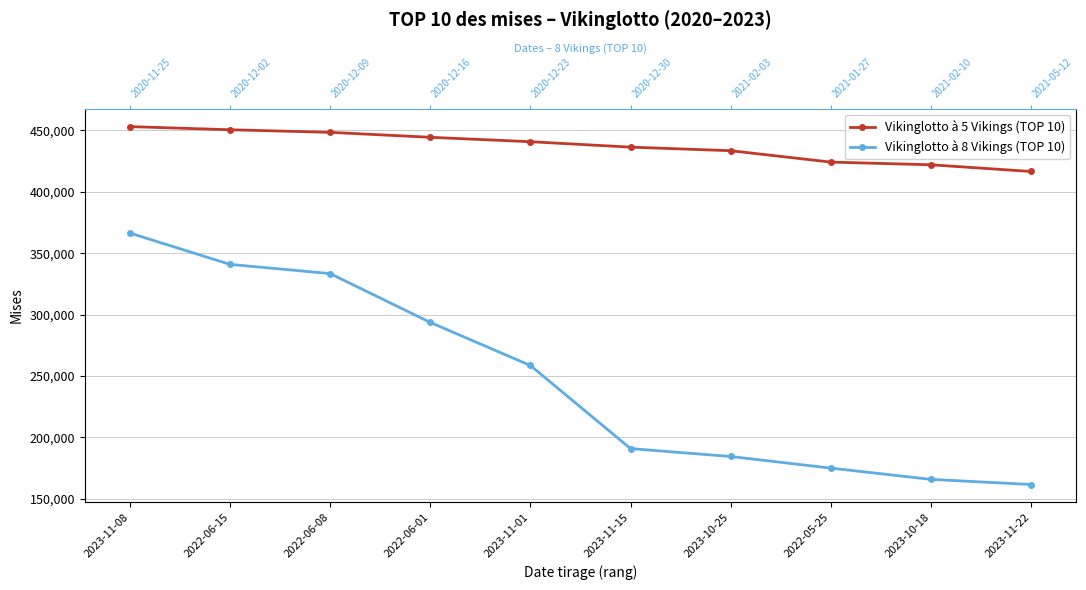

What is the difference between the second highest and minimum values in the Vikinglotto à 5 Vikings (TOP 10) series?

33980